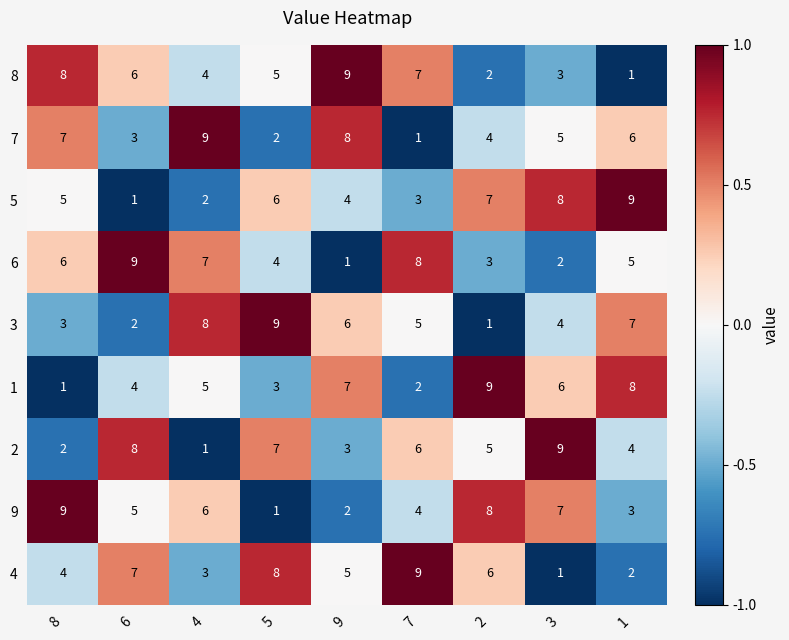

Count the number of data series in this chart.

9